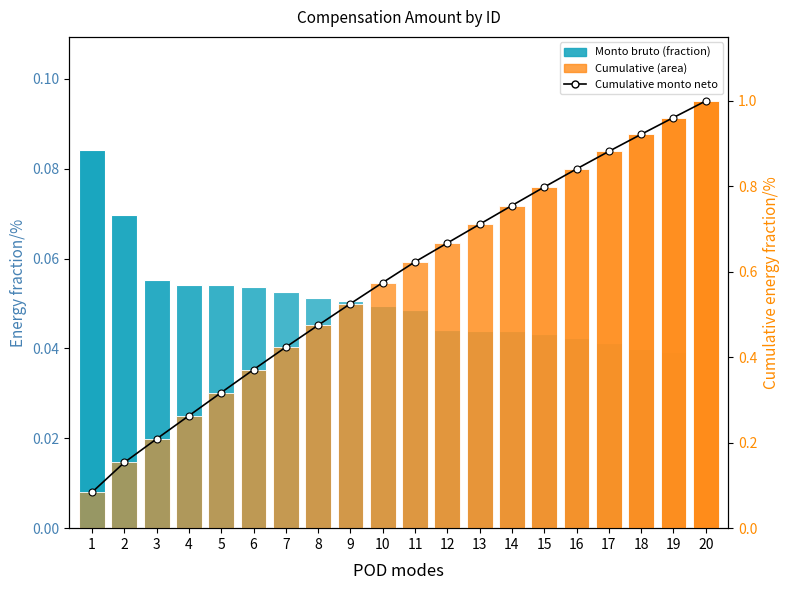

True or false: Monto bruto (fraction) has a value of 0.1 at 4.

True